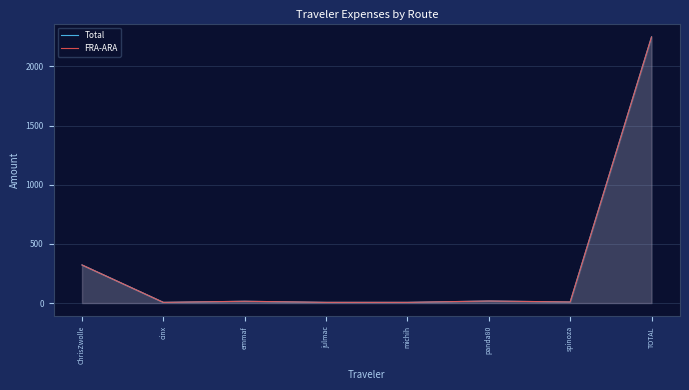

What is the maximum value for Total?

2249.5